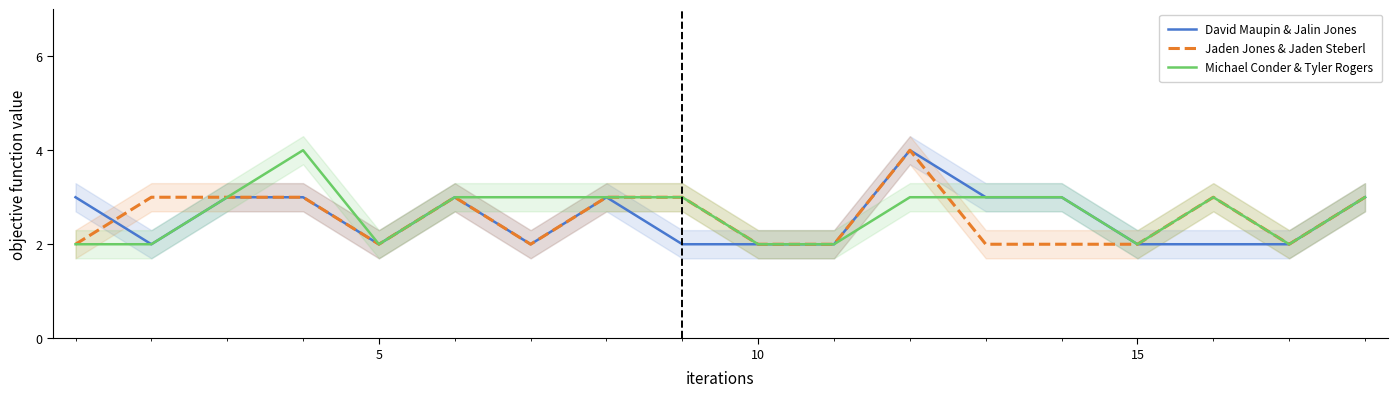

Where is the first local maximum for Jaden Jones & Jaden Steberl?

5